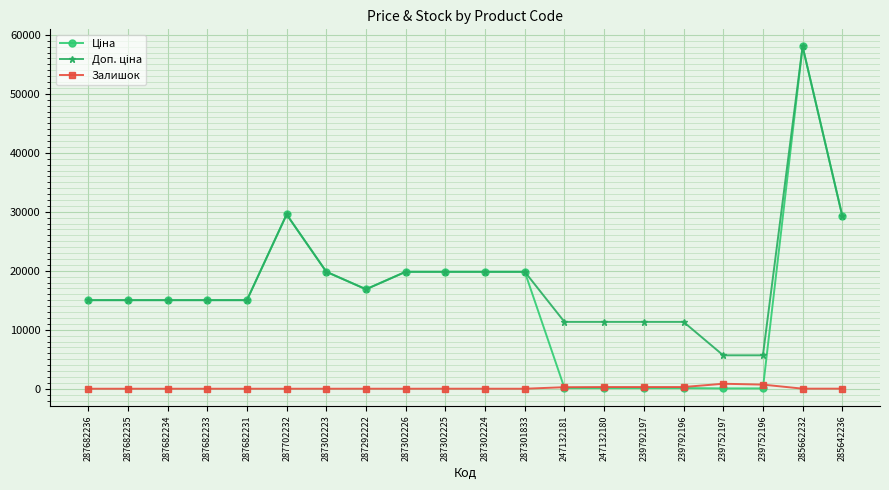

Which category has the highest value across all series?

285662232